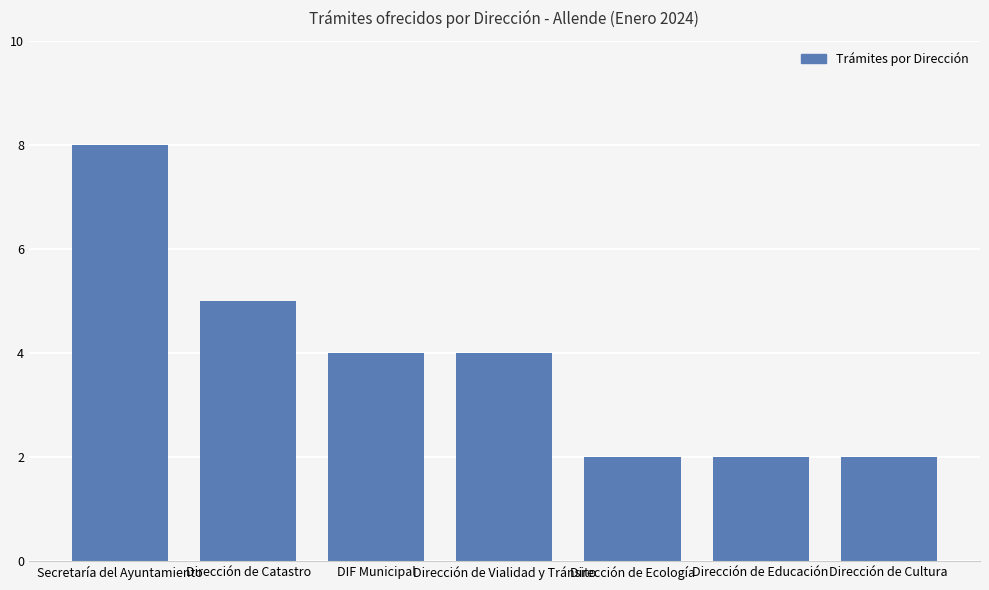

True or false: the data shows 8 at Secretaría del Ayuntamiento.

True